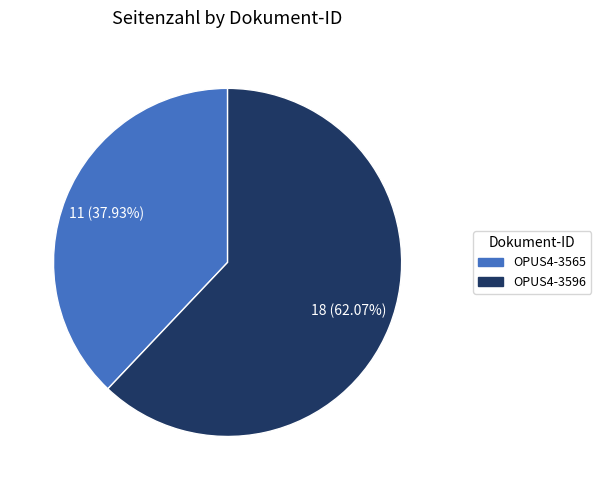

How many slices are in this pie chart?

2